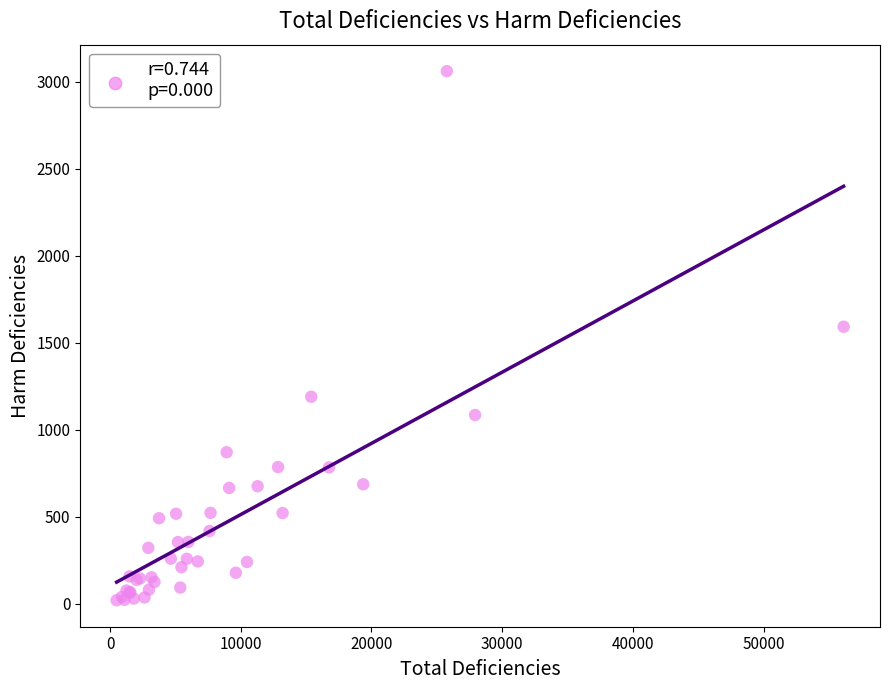

What Y value in the scatter plot is closest to 1540?

1592